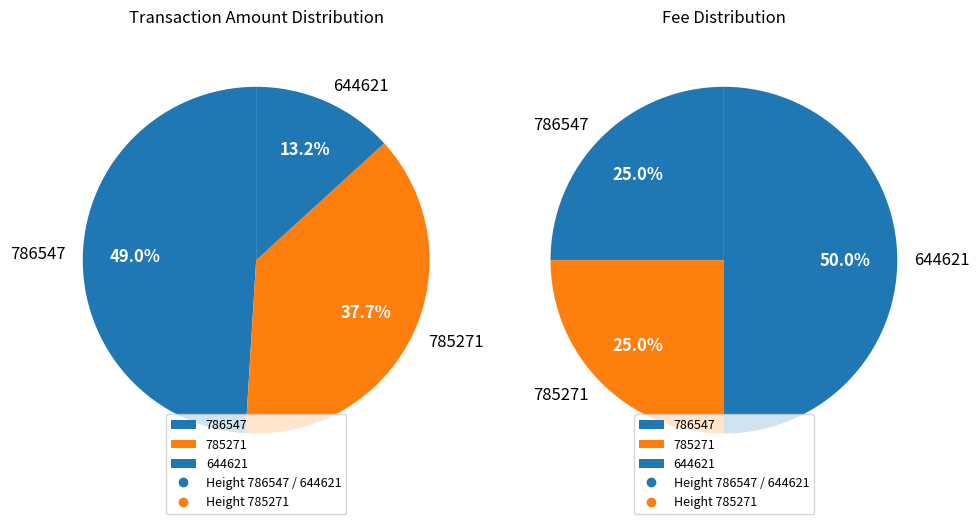

The 786547 slice represents 49% of the pie. True or false?

True